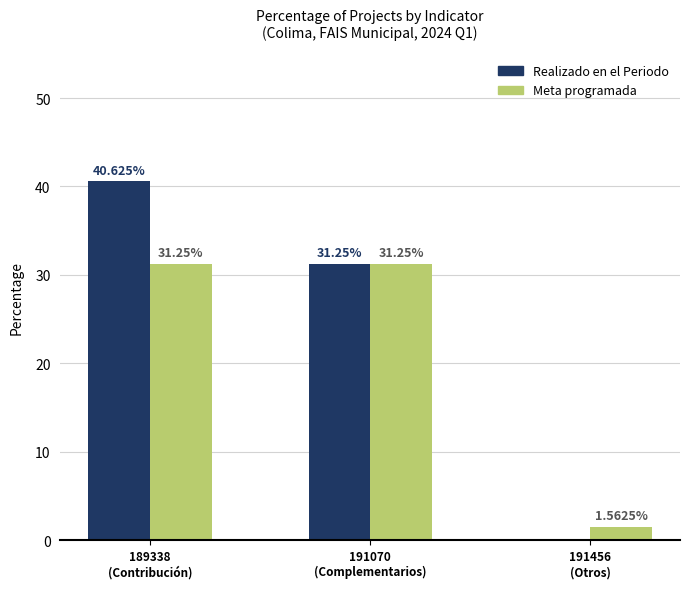

Is the value of Realizado en el Periodo at 191070
(Complementarios) greater than the value of Meta programada at 191456
(Otros)?

Yes